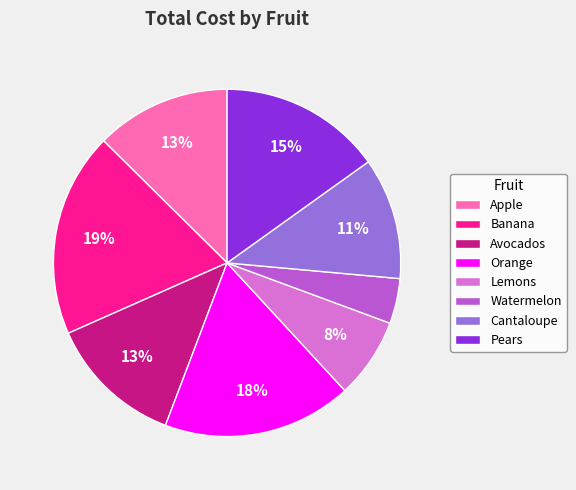

True or false: Apple accounts for 4% of the total.

False